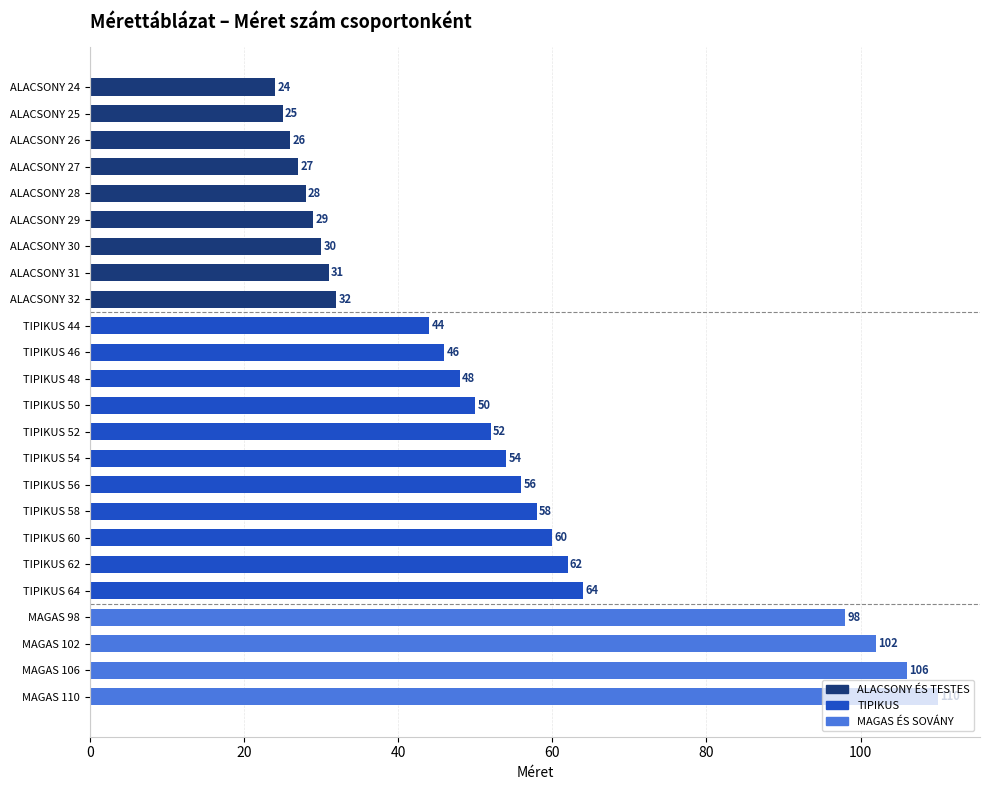

What is the ratio of the value at TIPIKUS 44 to the value at ALACSONY 30?

1.5